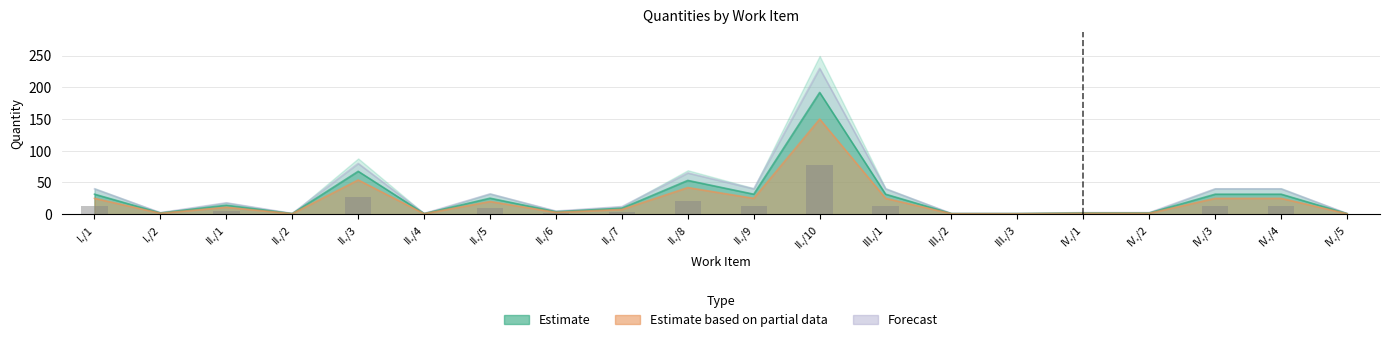

At which category does the chart reach its minimum across all series?

II./2